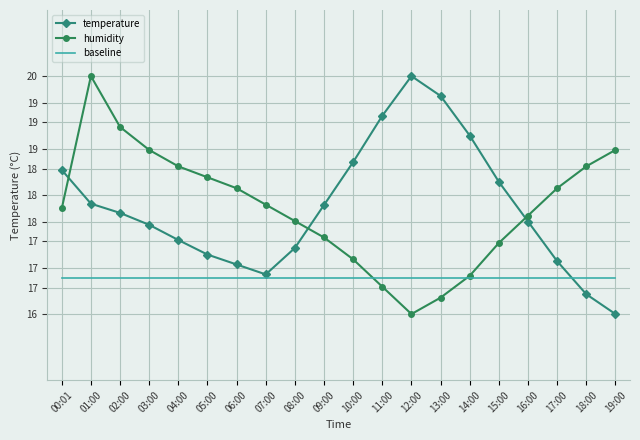

What are all the series names shown in the legend?

temperature, humidity, baseline